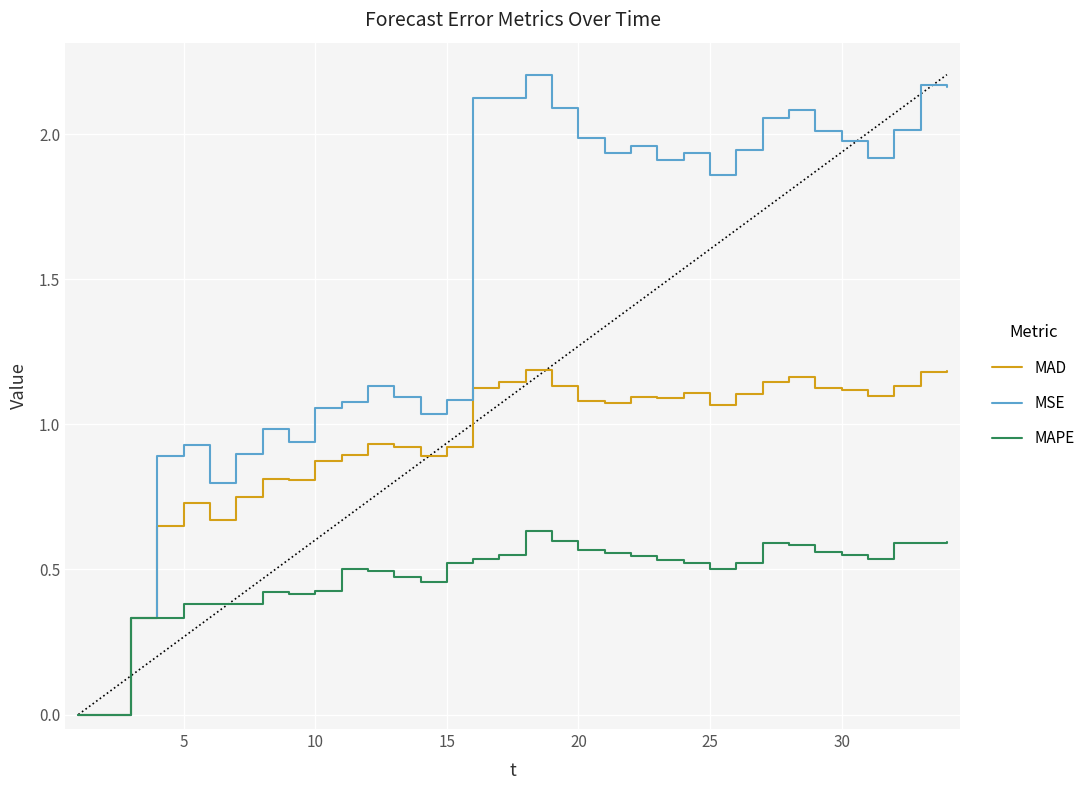

Which series has the largest range (max minus min)?

MSE